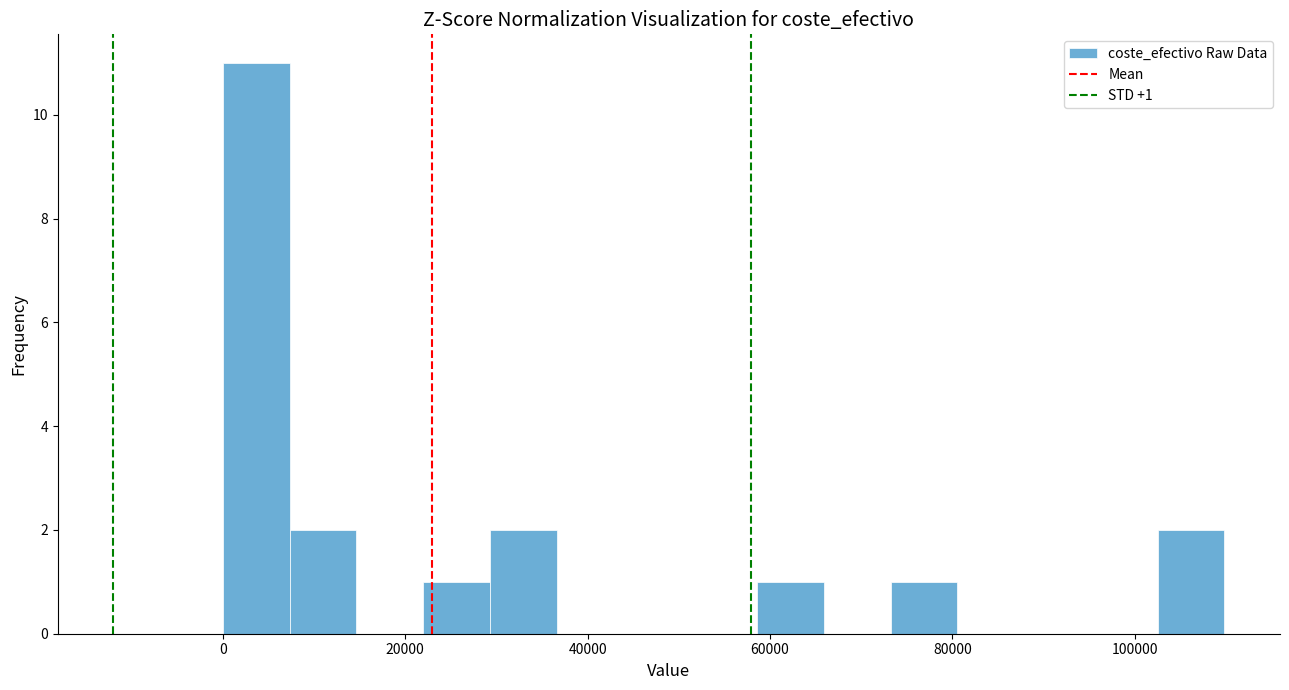

Around what value on the x-axis is the tallest bar? Give the approximate position of its centre, as read against the axis.

4000